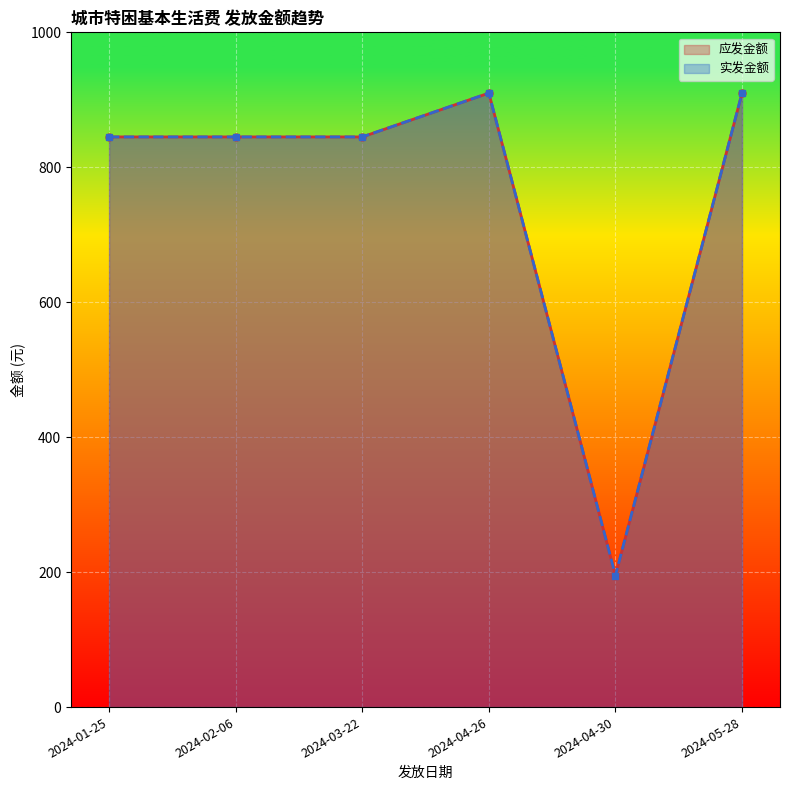

At which category does the chart reach its minimum across all series?

2024-04-30